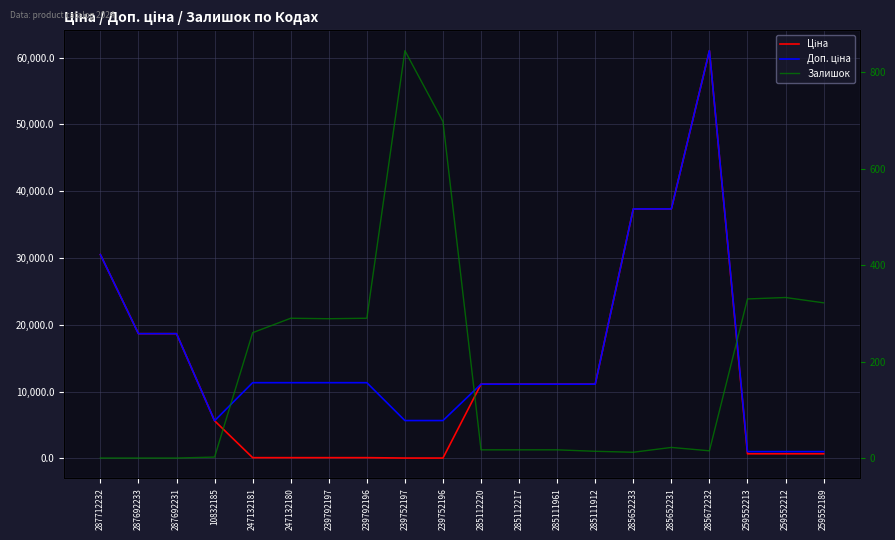

Rank the series by their maximum value, from lowest to highest.

Залишок, Ціна, Доп. ціна